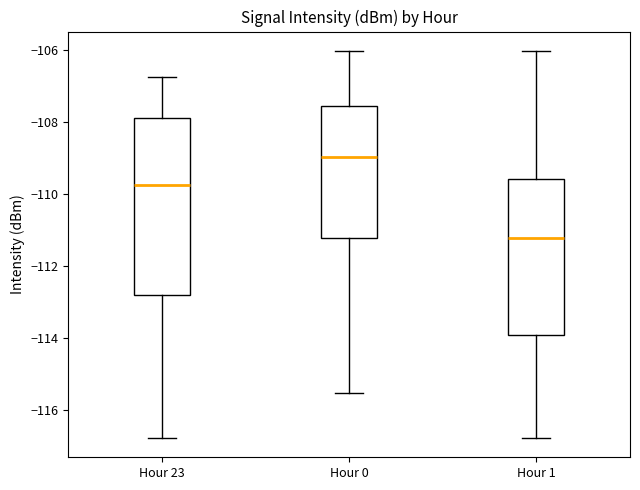

Which box has the highest median line?

Hour 0